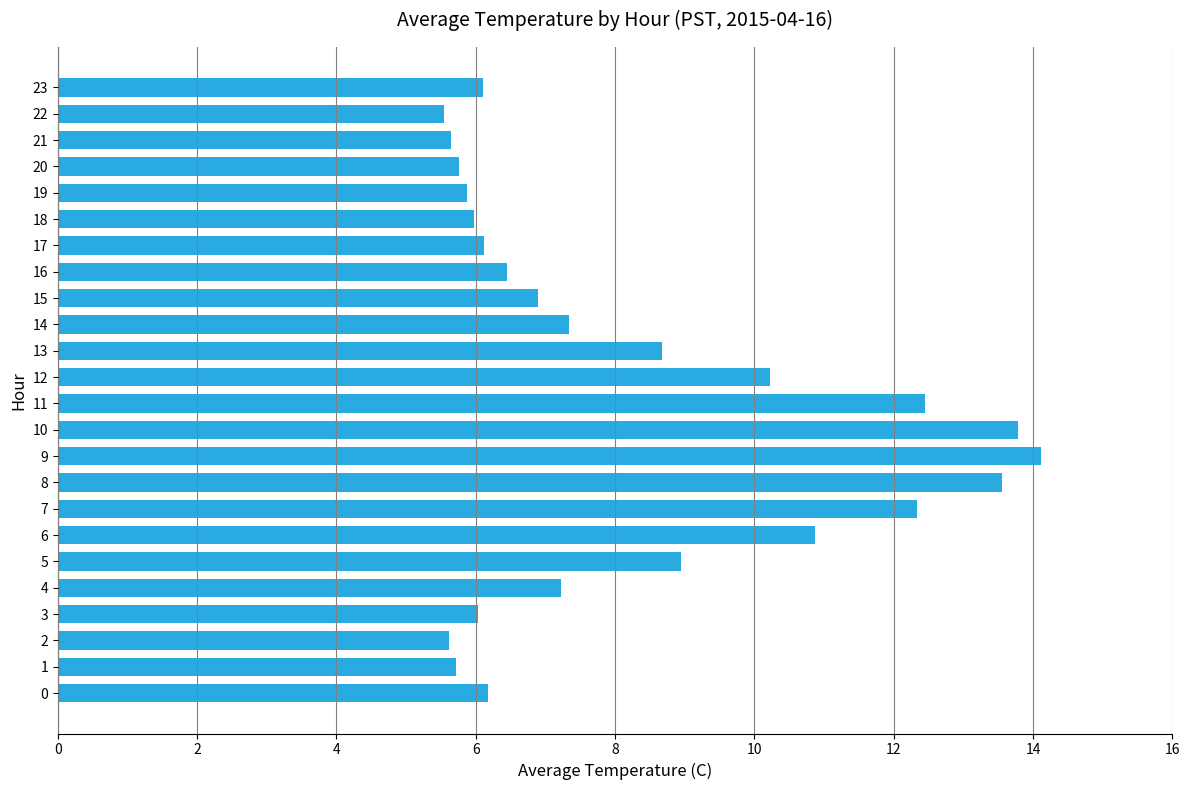

How many bars are there in total?

24